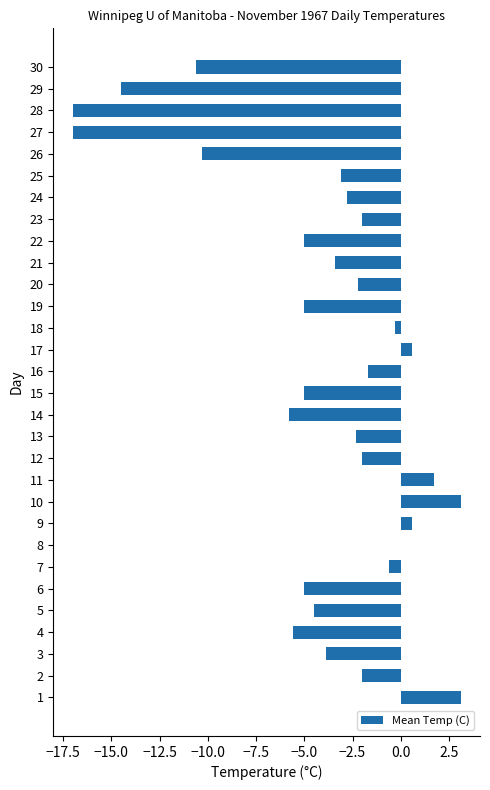

Reading bottom to top, extract all data points from this chart.

1=3.1	2=-2.0	3=-3.9	4=-5.6	5=-4.5	6=-5.0	7=-0.6	8=0.0	9=0.6	10=3.1	11=1.7	12=-2.0	13=-2.3	14=-5.8	15=-5.0	16=-1.7	17=0.6	18=-0.3	19=-5.0	20=-2.2	21=-3.4	22=-5.0	23=-2.0	24=-2.8	25=-3.1	26=-10.3	27=-17.0	28=-17.0	29=-14.5	30=-10.6